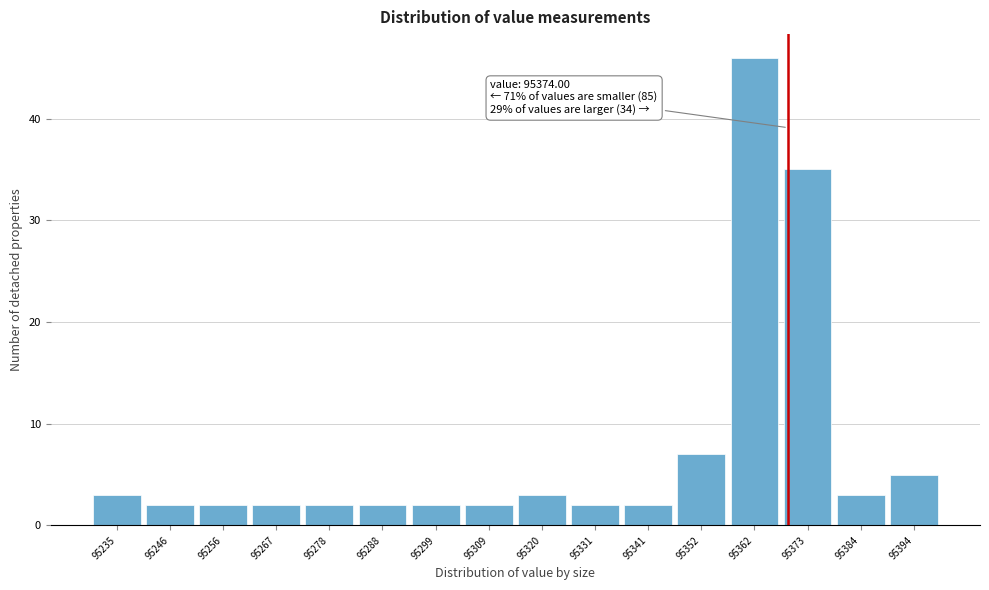

Reading left to right, list all the values displayed in this chart.

95235=3	95246=2	95256=2	95267=2	95278=2	95288=2	95299=2	95309=2	95320=3	95331=2	95341=2	95352=7	95362=46	95373=35	95384=3	95394=5